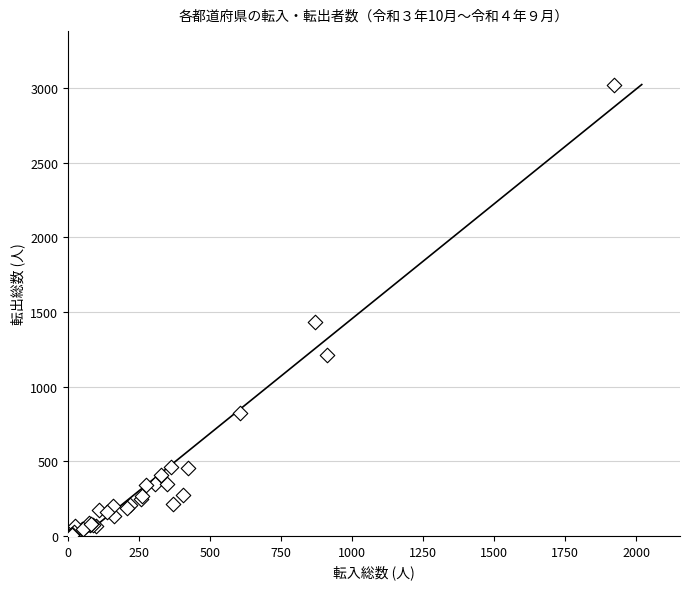

What Y value in the scatter plot is closest to 1514?

1431